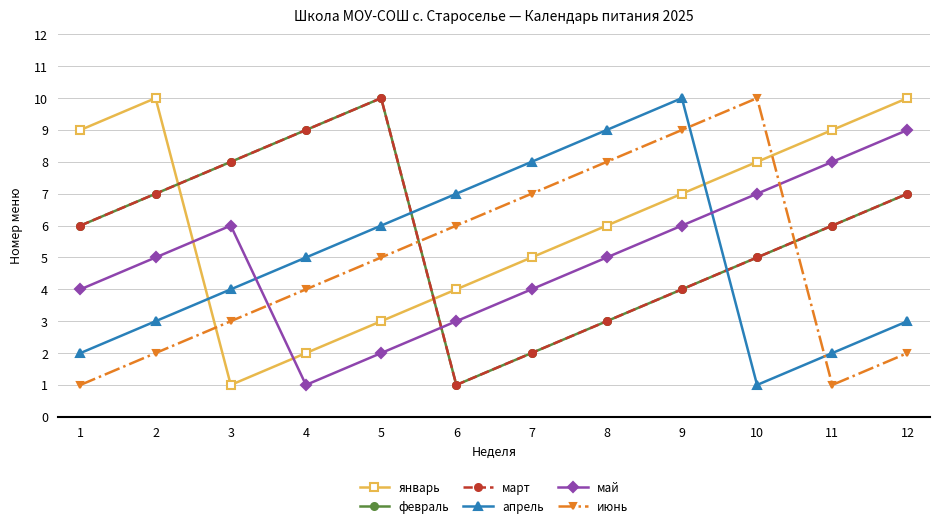

What is the maximum value for апрель?

10